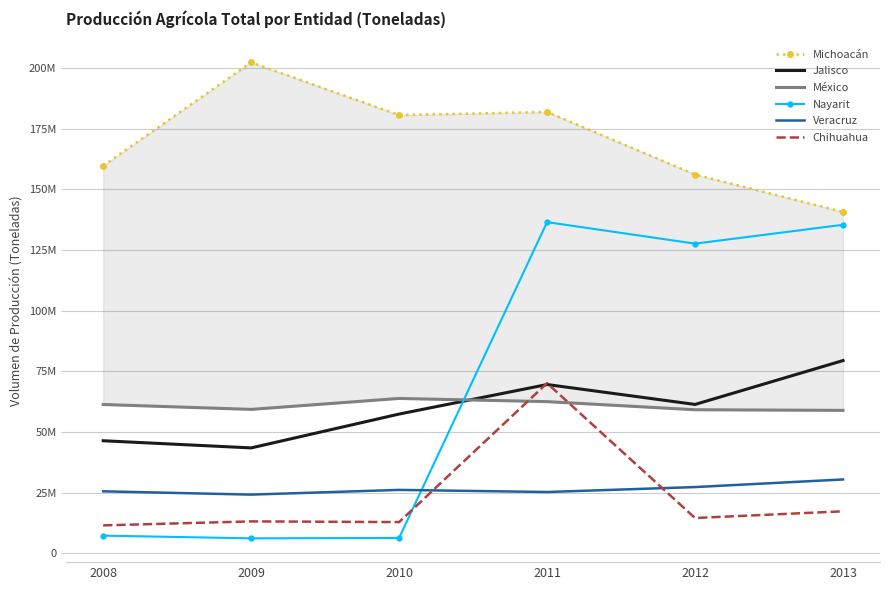

Reading left to right, list all the values displayed in this chart.

Michoacán: 159651857.1	202253793.9	180528255.9	181837784.2	156052950.8	140652936.2
Jalisco: 46370748.5	43423116.3	57371759.1	69535212.8	61335918.2	79406418.7
México: 61313181.2	59287852.8	63806277.7	62487811.9	59146308.1	58887628.7
Nayarit: 7284084.7	6163713.6	6330831.0	136448586.1	127583293.2	135356016.9
Veracruz: 25536483.5	24180814.2	26124846.1	25251438.1	27288331.9	30428038.4
Chihuahua: 11497691.4	13144511.6	12863636.0	70096922.4	14538225.4	17300673.9